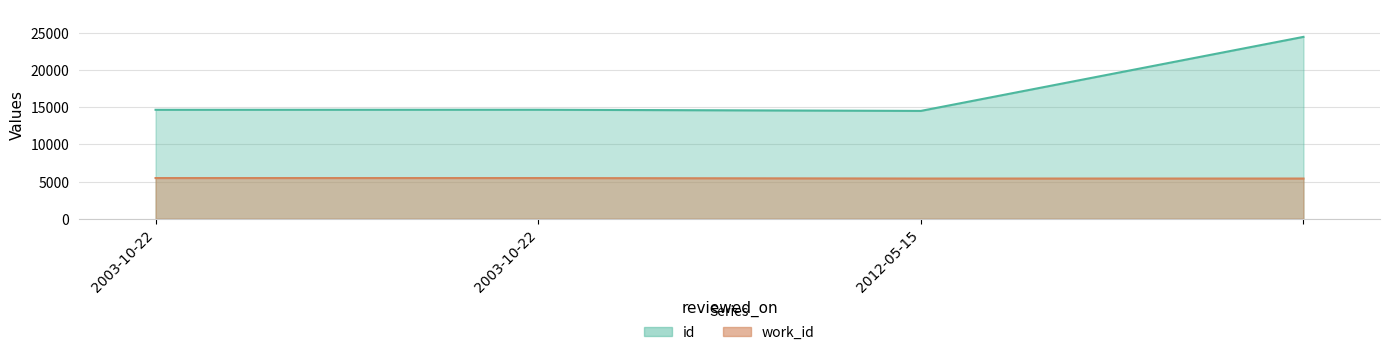

What is the maximum value shown in the chart?

24488